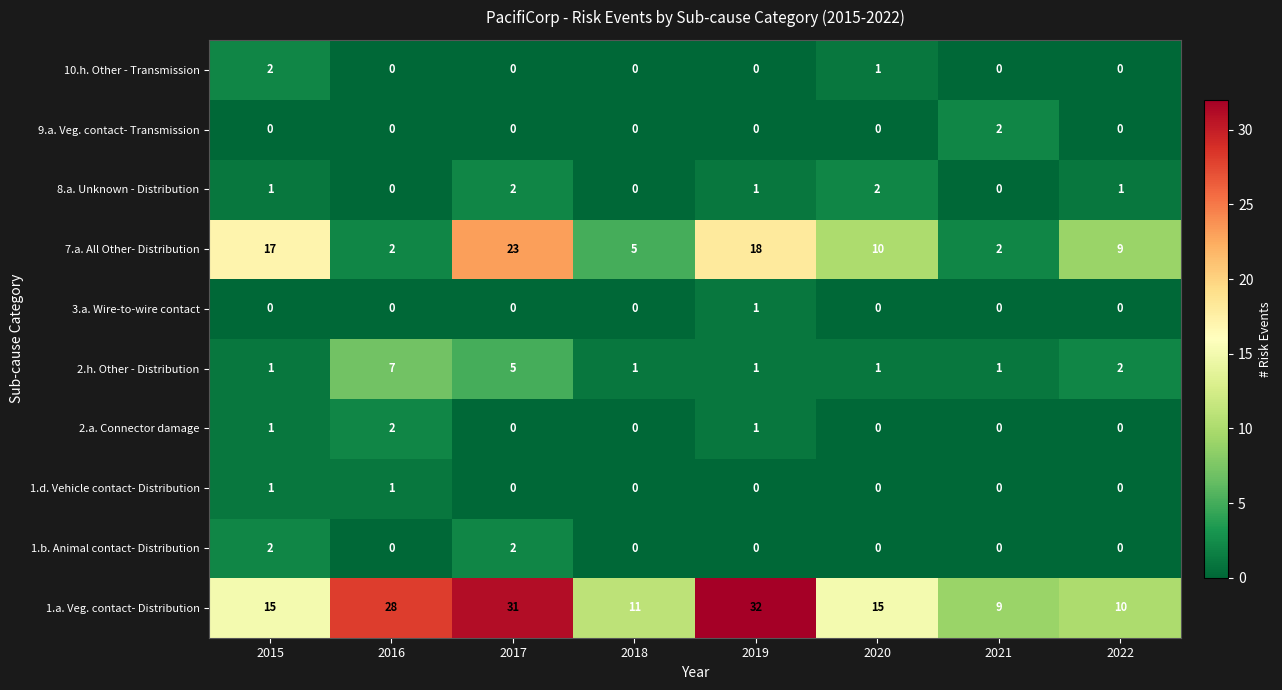

What is the average value of the 7.a. All Other- Distribution series?

11